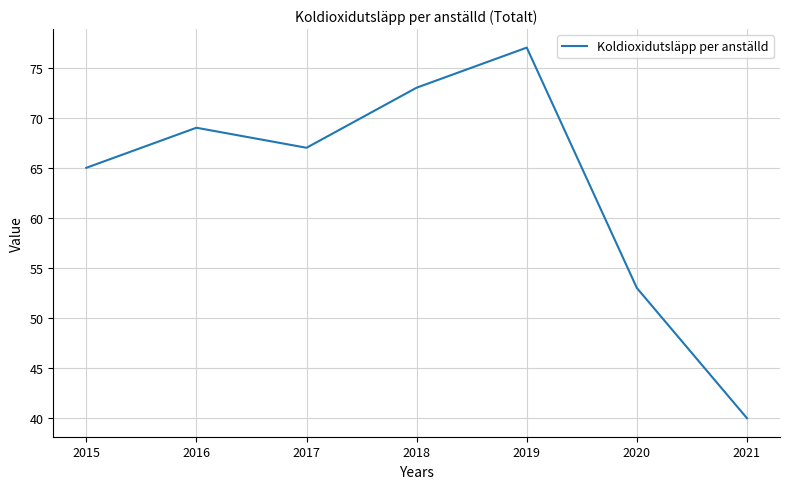

True or false: the data shows 73 at 2018.

True